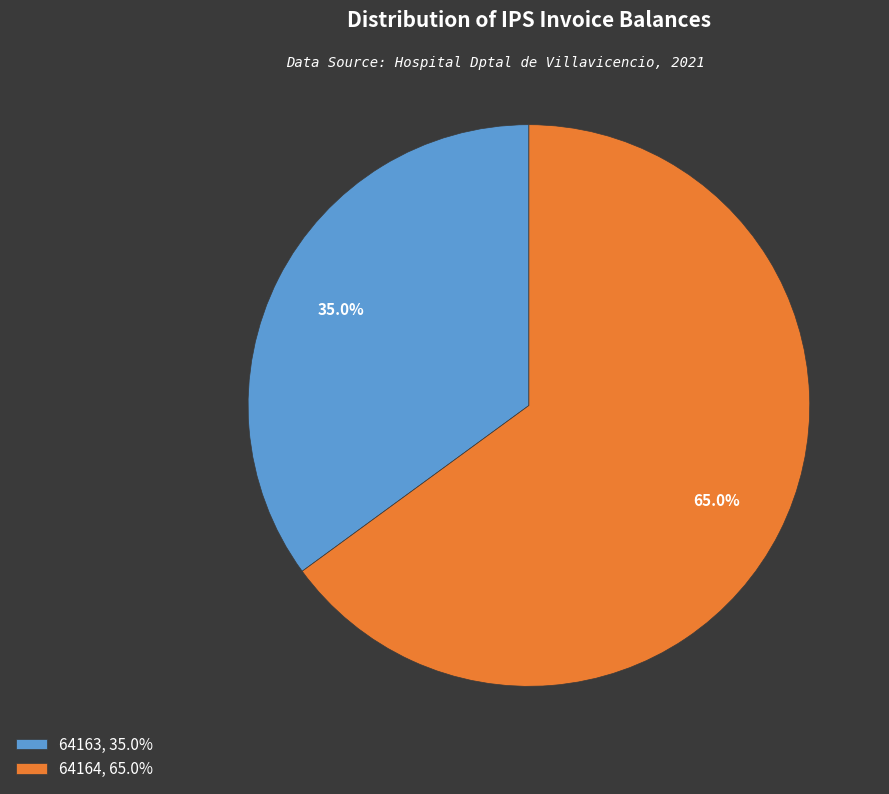

How many slices are in this pie chart?

2